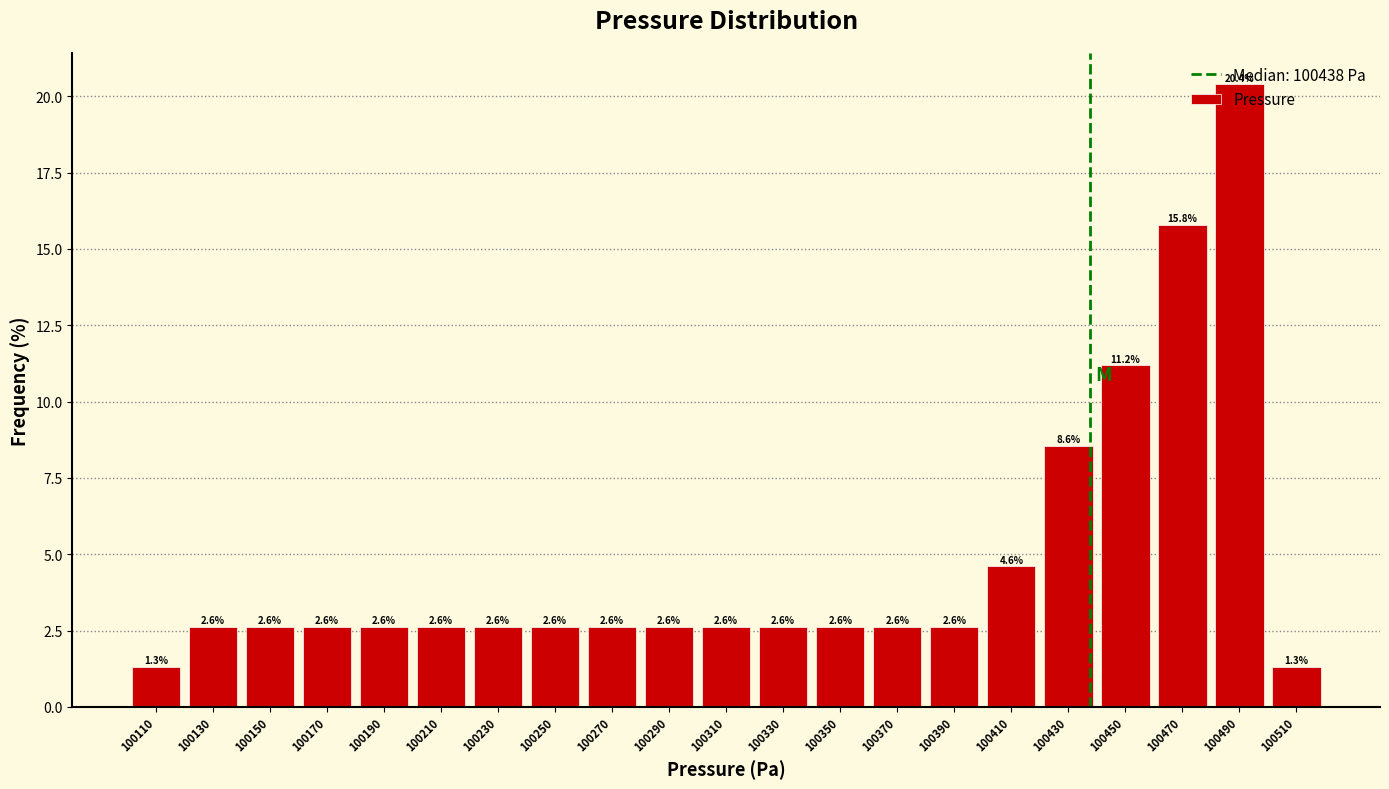

Reading left to right, list every bar in this chart as the range it spans on the x-axis followed by its height.

100100 to 100120: 1.3
100120 to 100140: 2.6
100140 to 100160: 2.6
100160 to 100180: 2.6
100180 to 100200: 2.6
100200 to 100220: 2.6
100220 to 100240: 2.6
100240 to 100260: 2.6
100260 to 100280: 2.6
100280 to 100300: 2.6
100300 to 100320: 2.6
100320 to 100340: 2.6
100340 to 100360: 2.6
100360 to 100380: 2.6
100380 to 100400: 2.6
100400 to 100420: 4.6
100420 to 100440: 8.6
100440 to 100460: 11.2
100460 to 100480: 15.8
100480 to 100500: 20.4
100500 to 100520: 1.3